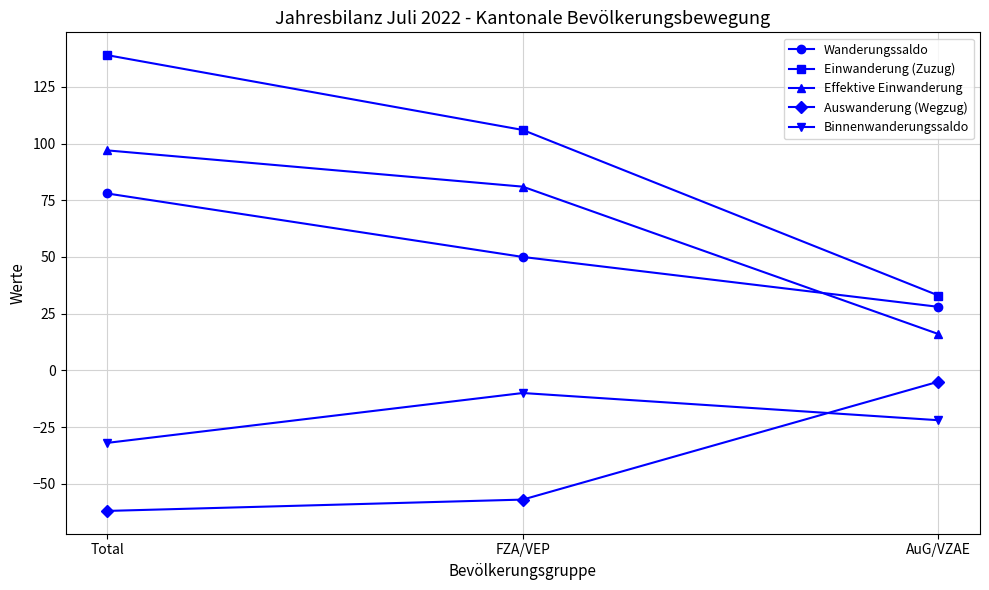

What is the highest value of the Auswanderung (Wegzug) series?

-5